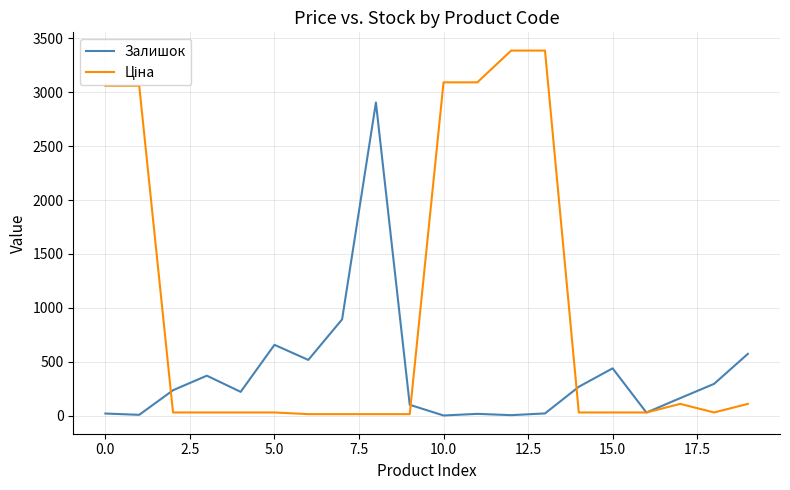

What is the highest value of the Залишок series?

2904.0